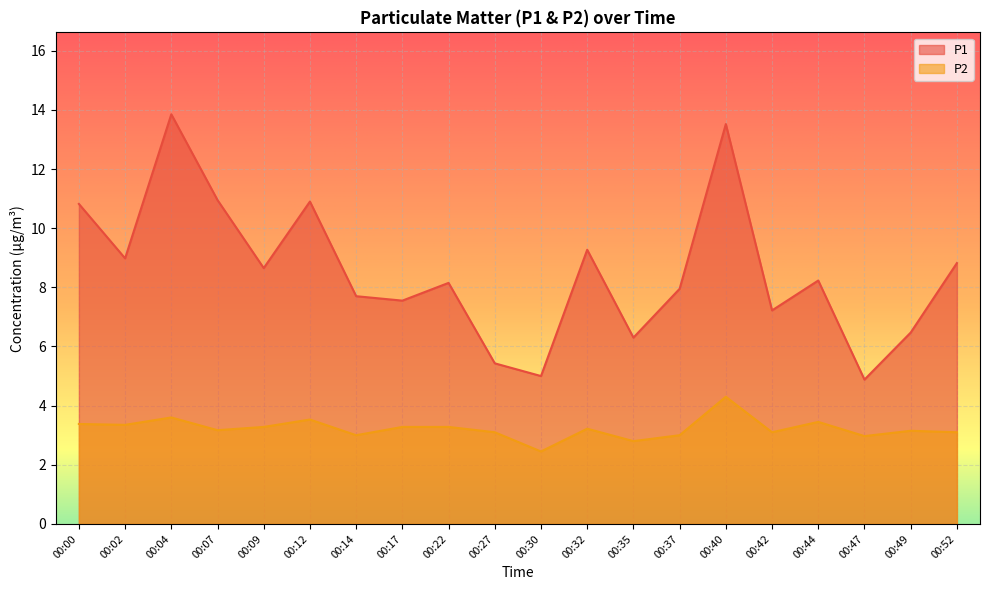

What is the difference between the highest and lowest values at 00:52?

5.7